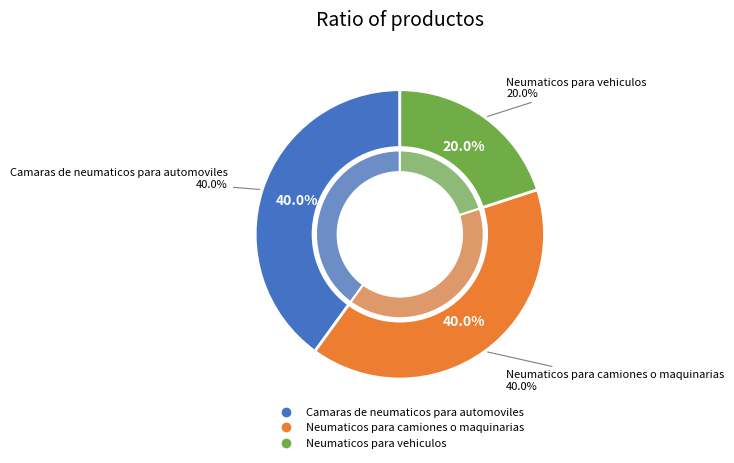

Does Neumaticos para camiones o maquinarias represent more than half of the total?

No